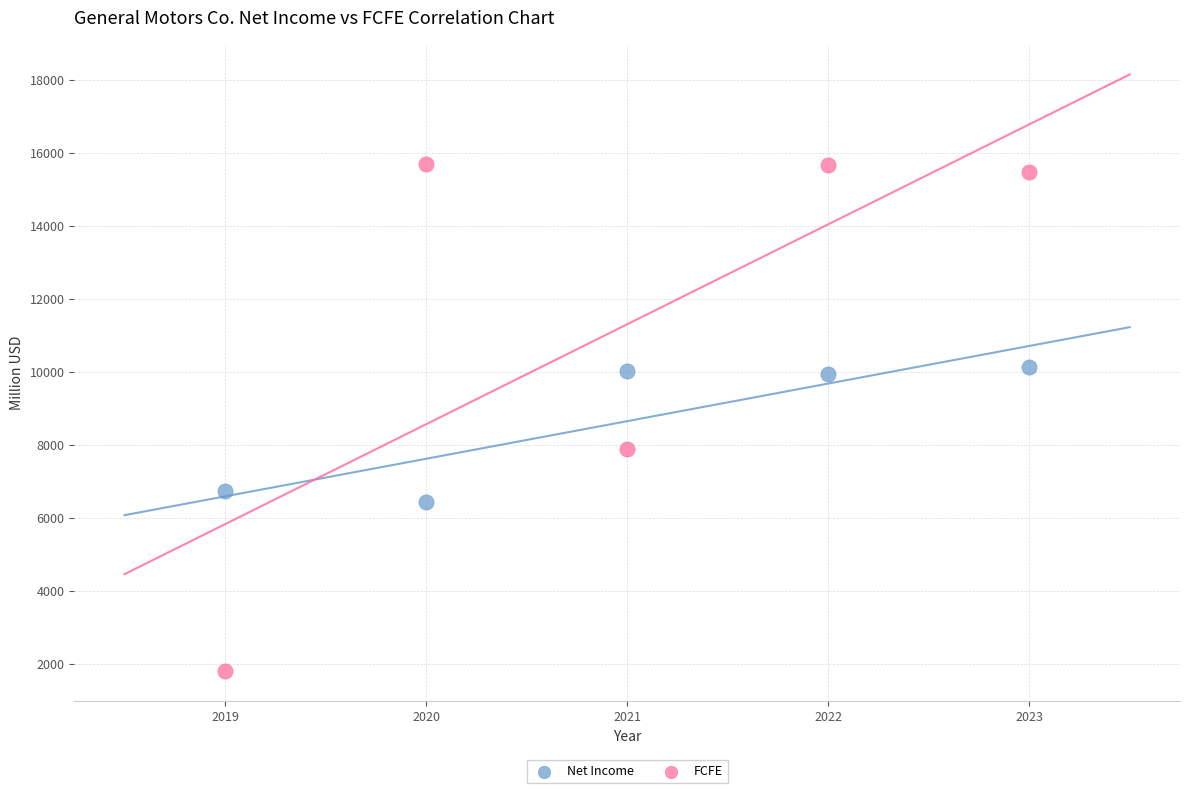

Which series reaches the maximum Y coordinate?

FCFE